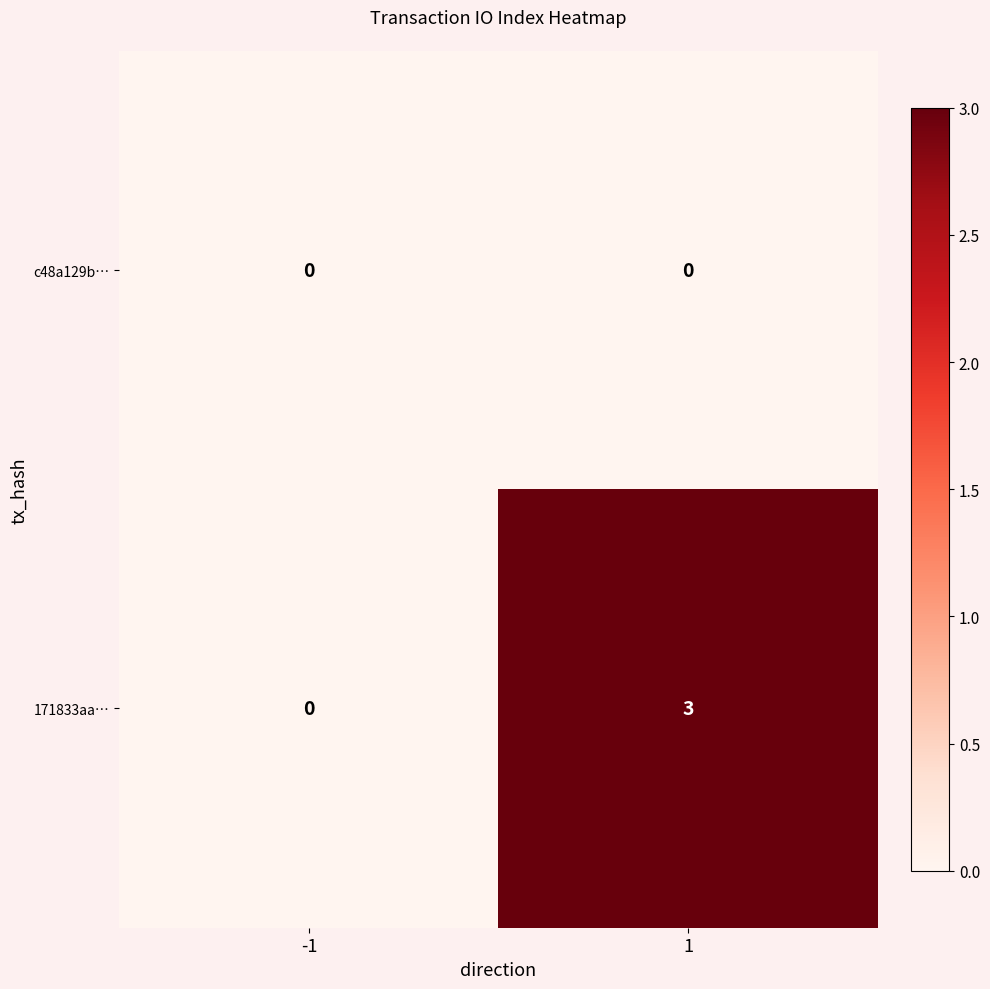

Rank the series at 1 from lowest to highest value.

c48a129b…, 171833aa…